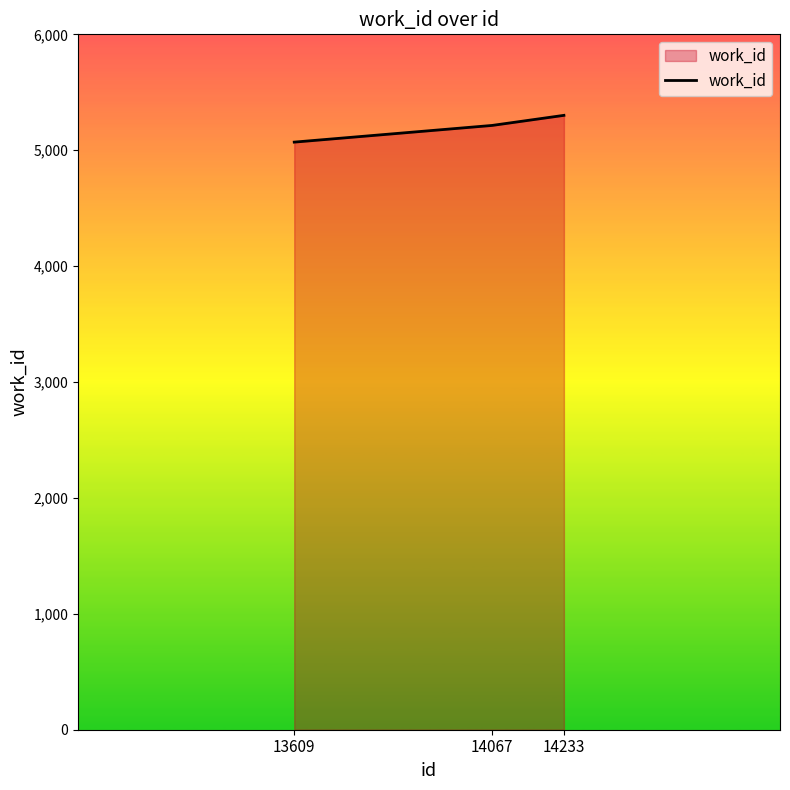

Count the values in the range 5070 to 5301.

3